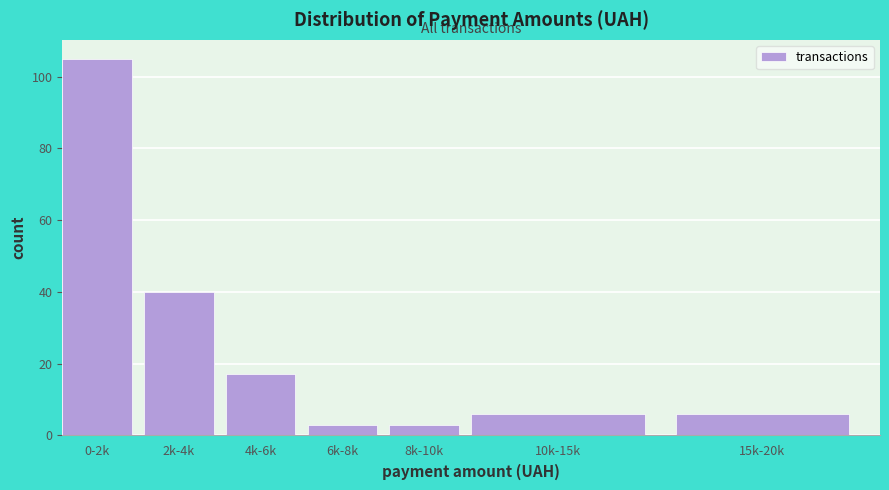

Reading left to right, transcribe all the data shown in this chart.

0-2k=105	2k-4k=40	4k-6k=17	6k-8k=3	8k-10k=3	10k-15k=6	15k-20k=6